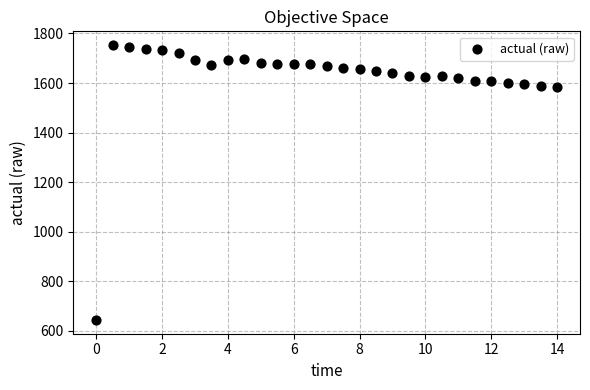

What is the range of X values (max minus min)?

14.0